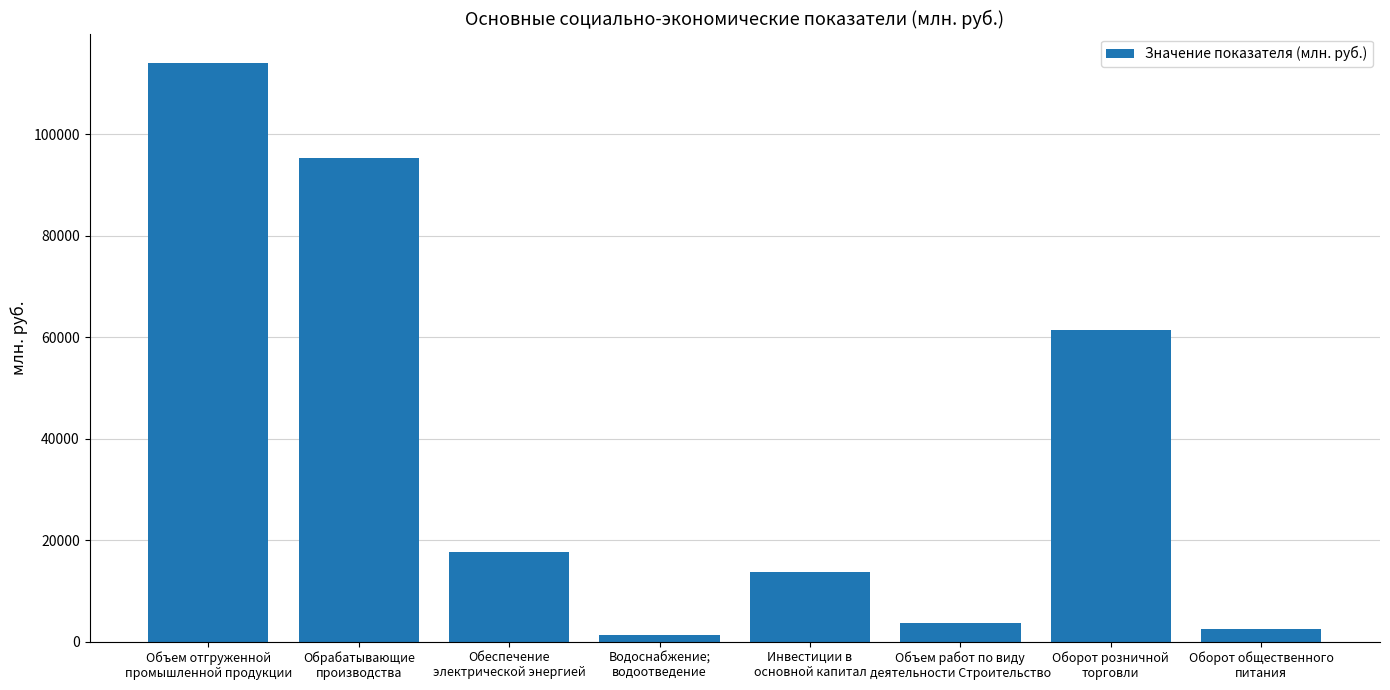

What is the value of the 3rd bar from the left?

17592.7